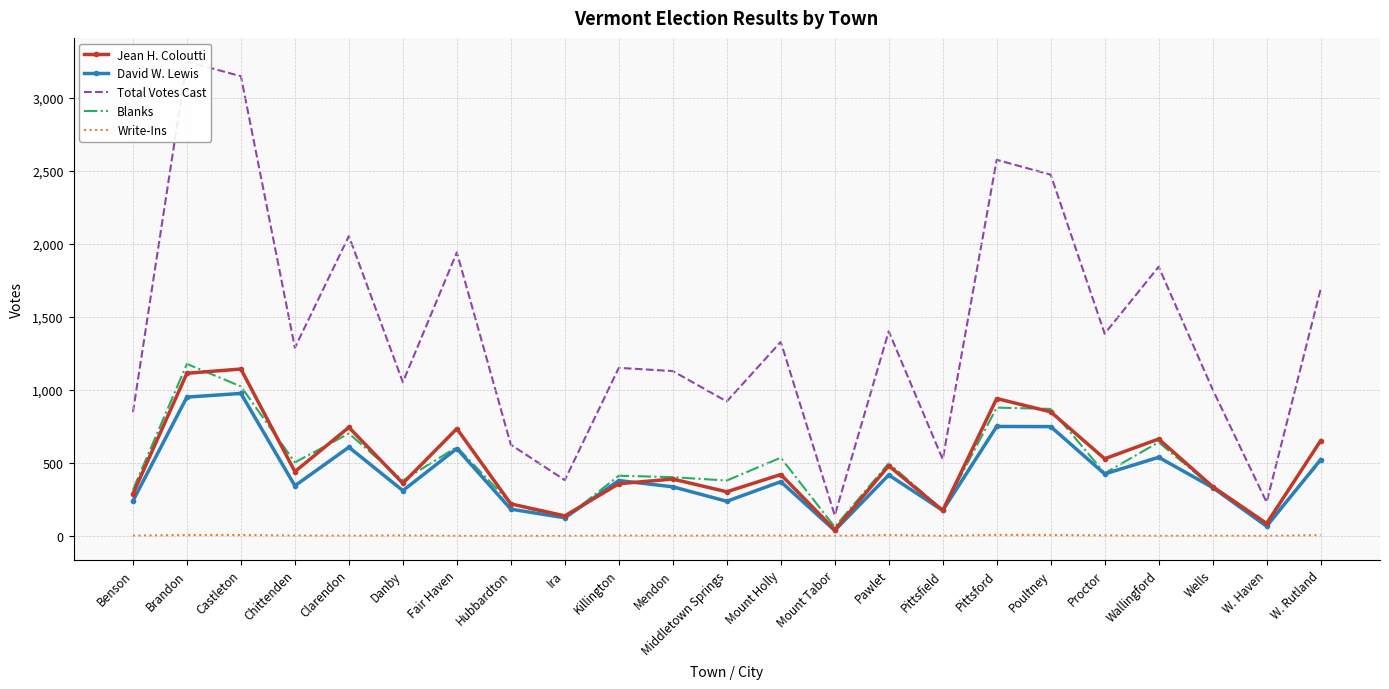

Is it true that Blanks equals 701 at Clarendon?

True